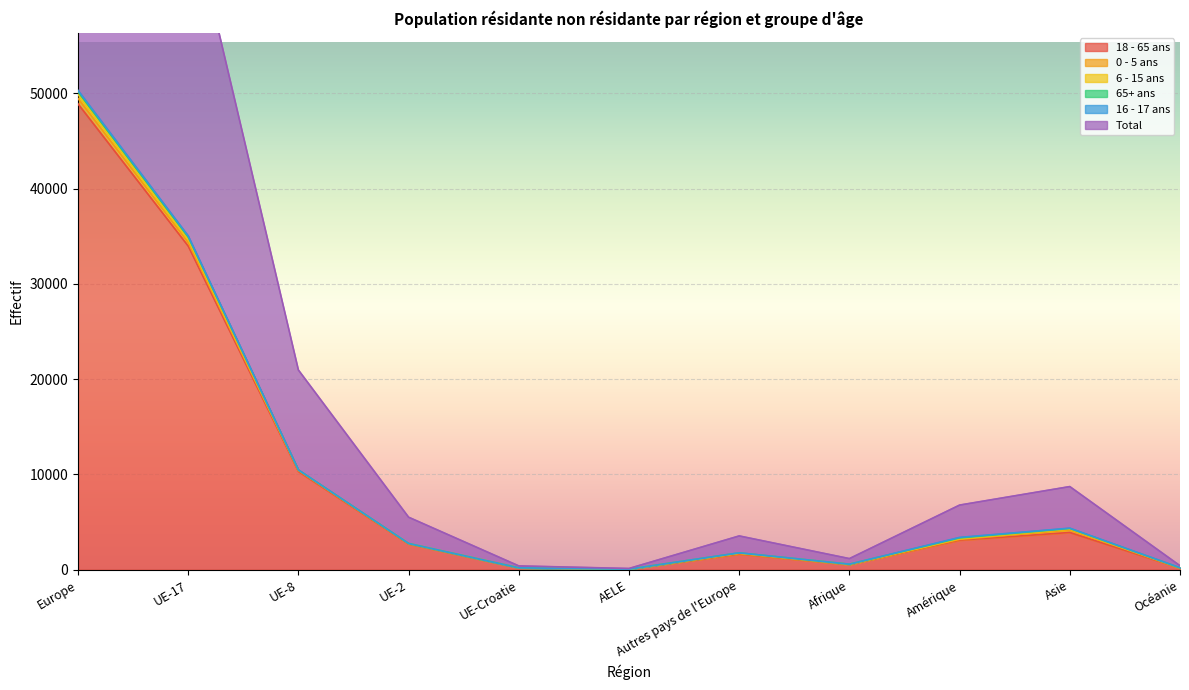

Which series changed the most between Europe and Autres pays de l'Europe?

Total